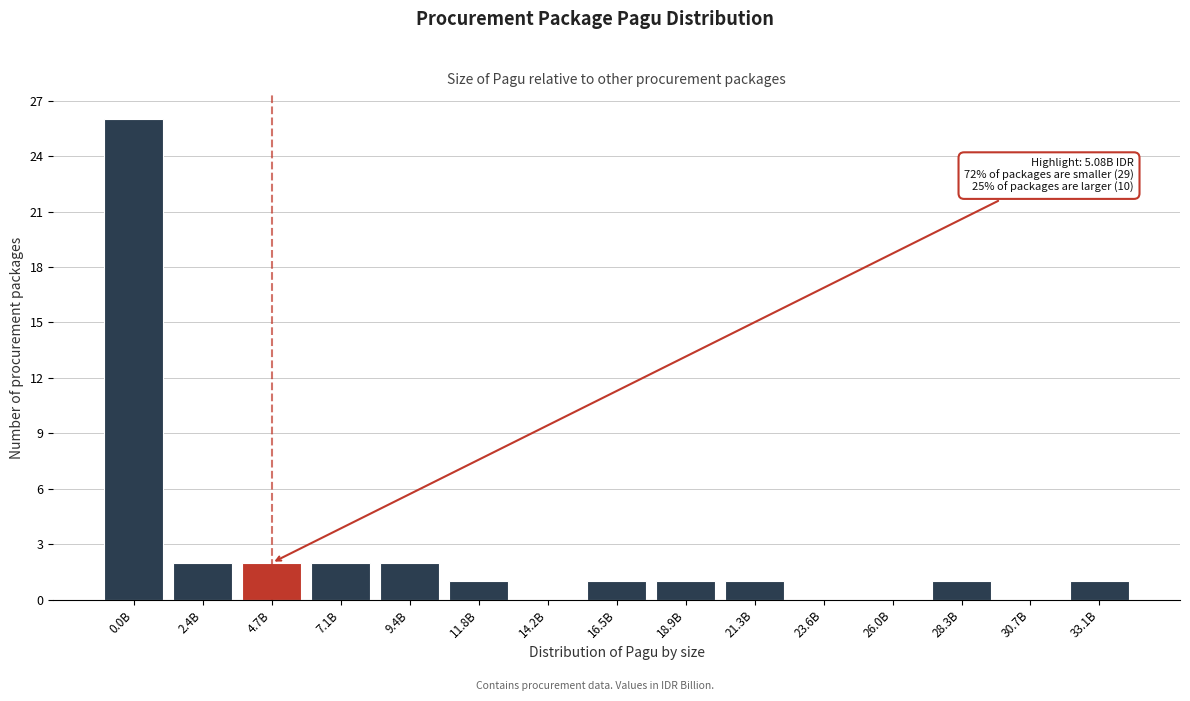

Reading left to right, list all the values displayed in this chart.

0.0B=26	2.4B=2	4.7B=2	7.1B=2	9.4B=2	11.8B=1	14.2B=0	16.5B=1	18.9B=1	21.3B=1	23.6B=0	26.0B=0	28.3B=1	30.7B=0	33.1B=1